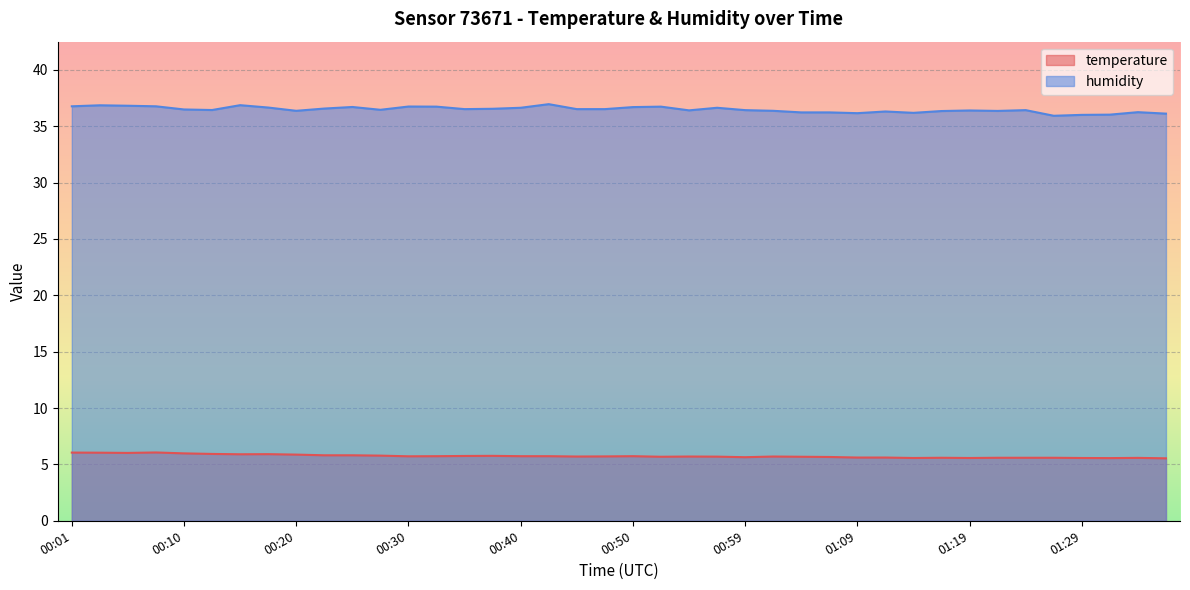

True or false: temperature and humidity intersect in this chart.

False